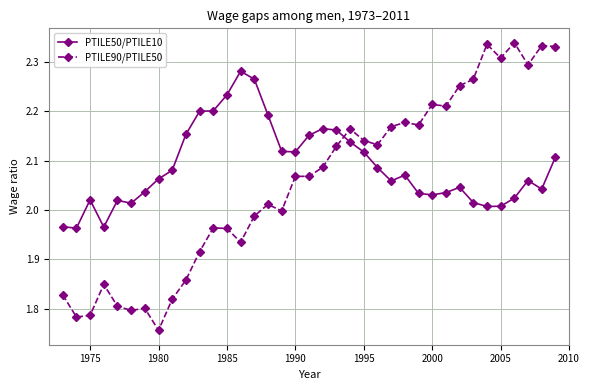

Rank the series by their average value, from highest to lowest.

PTILE50/PTILE10, PTILE90/PTILE50